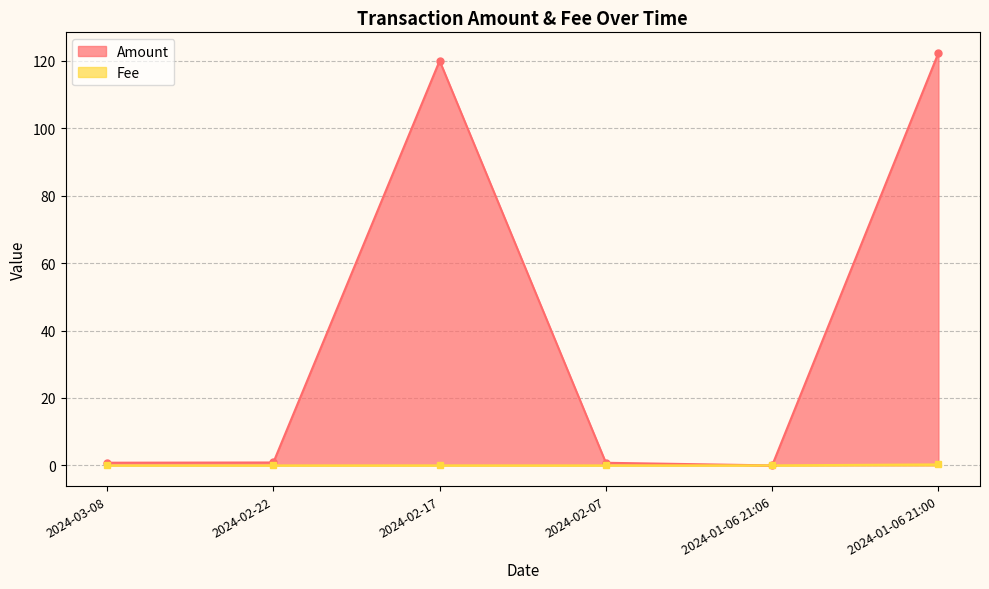

Which series has the largest total across all categories?

Amount